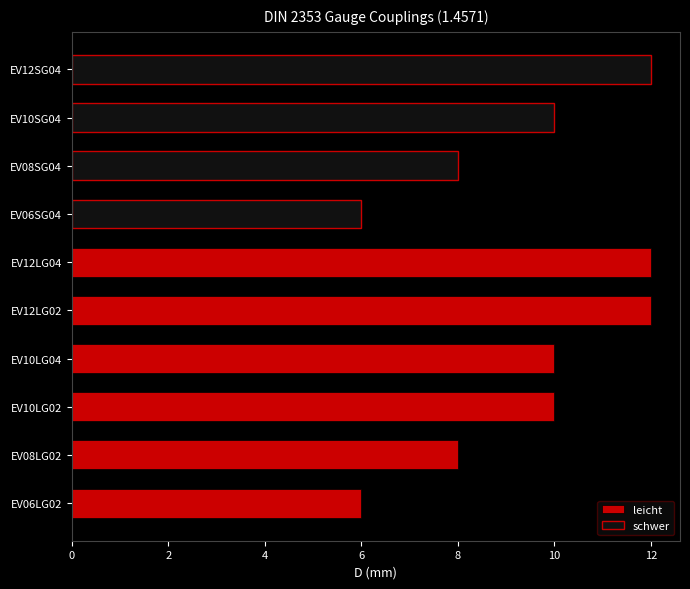

Count the values in the range 8 to 12.

5